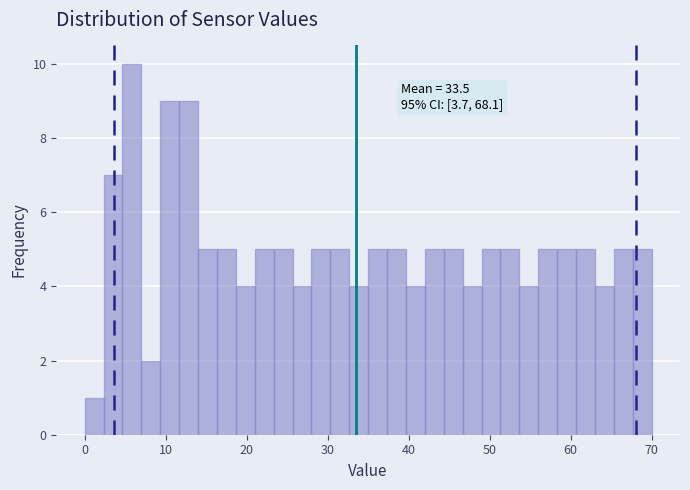

Read against the x-axis, roughly where is the centre of the tallest bar?

6